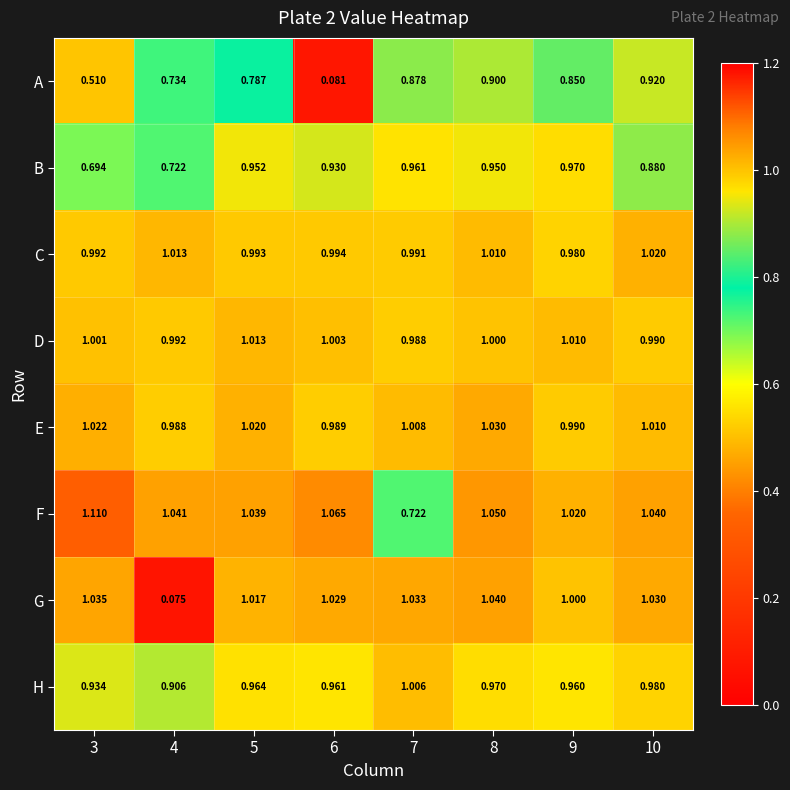

Which series has the largest range (max minus min)?

G